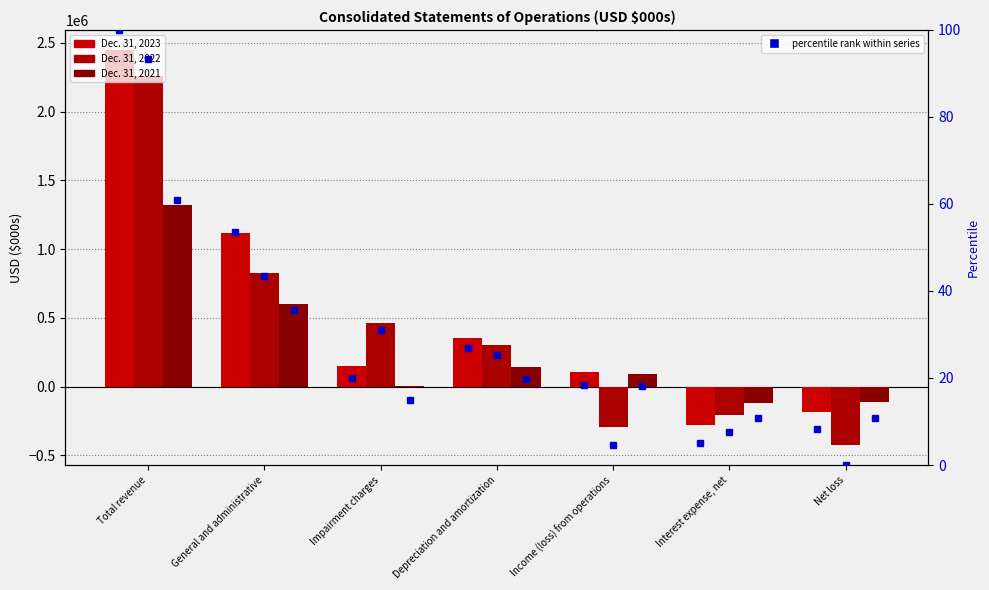

What is the difference between the highest and lowest values at Interest expense, net?

159637